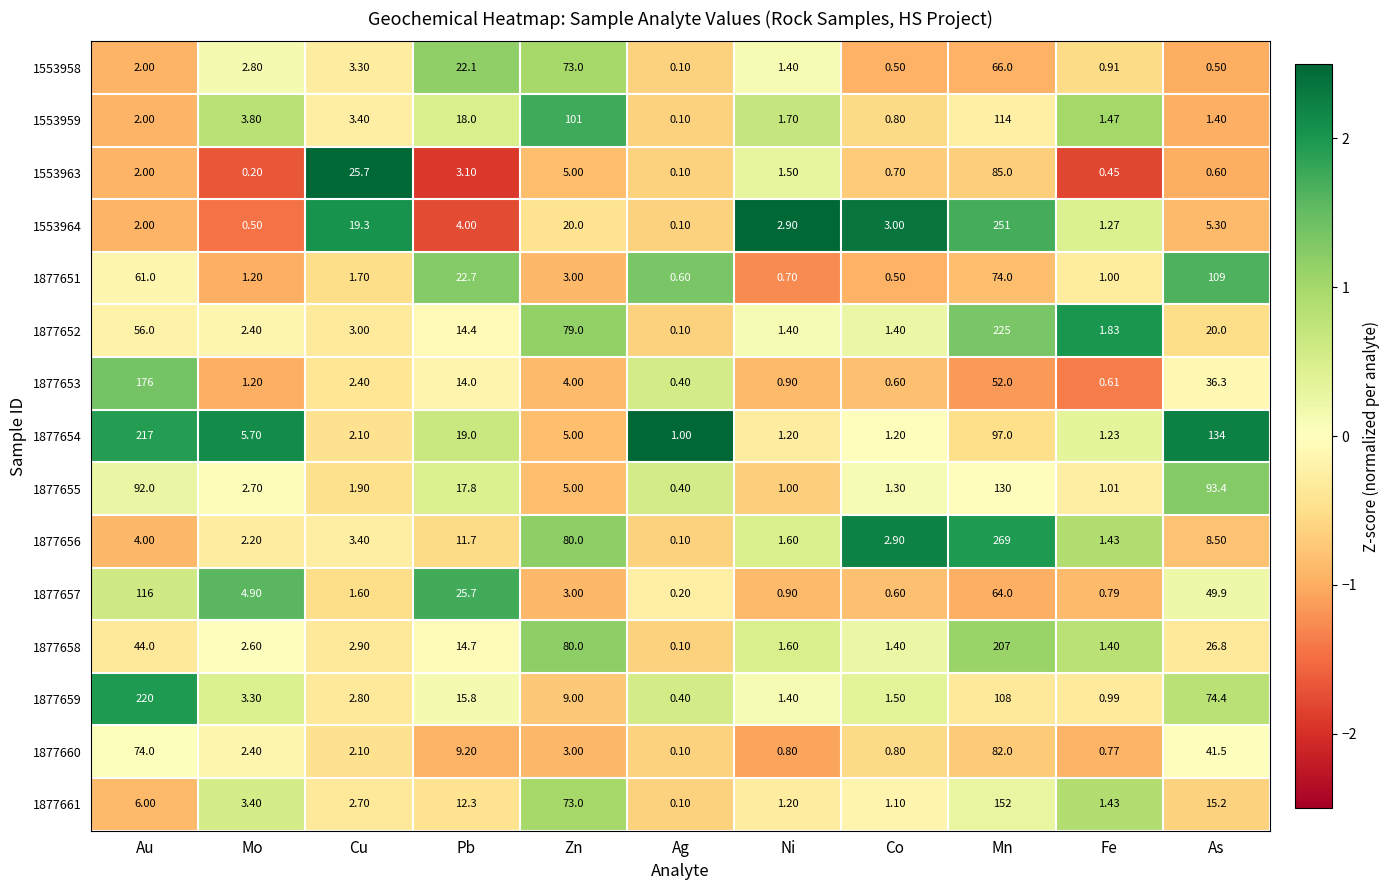

At which category is the sum across all series the highest?

Mn